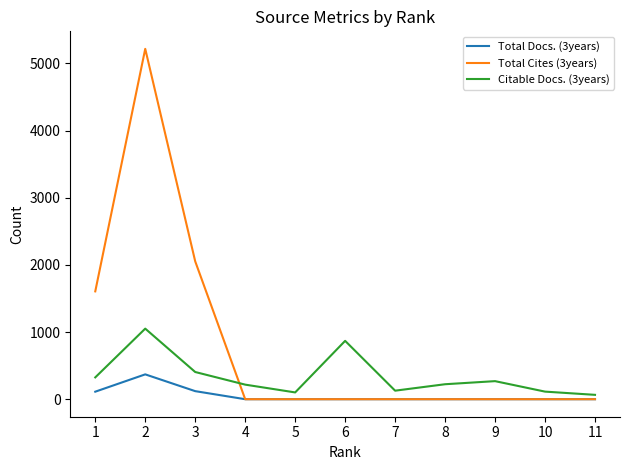

What is the maximum value shown in the chart?

5218